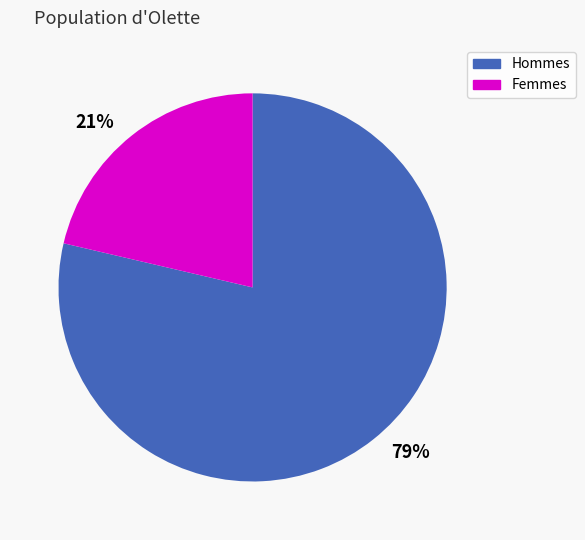

What is the majority slice?

79%